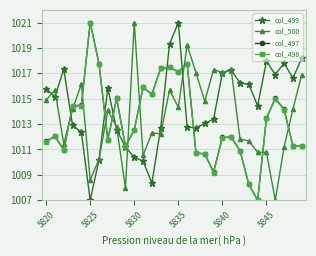

True or false: col_500 has more than 0 interior local peaks.

True